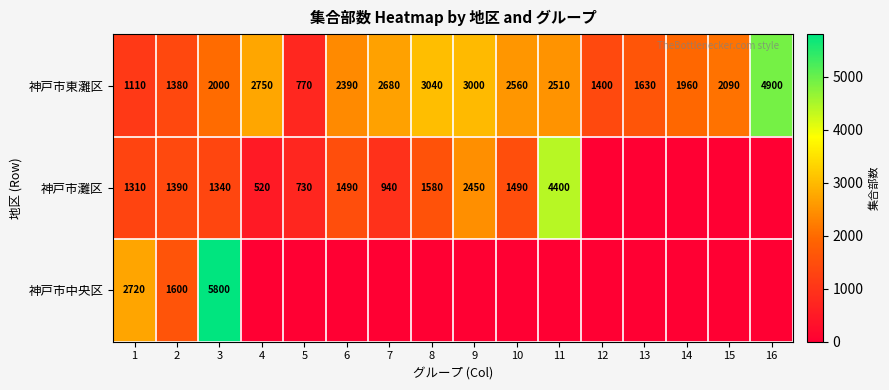

Read the 神戸市東灘区 value at 3, to the nearest 100.

2000